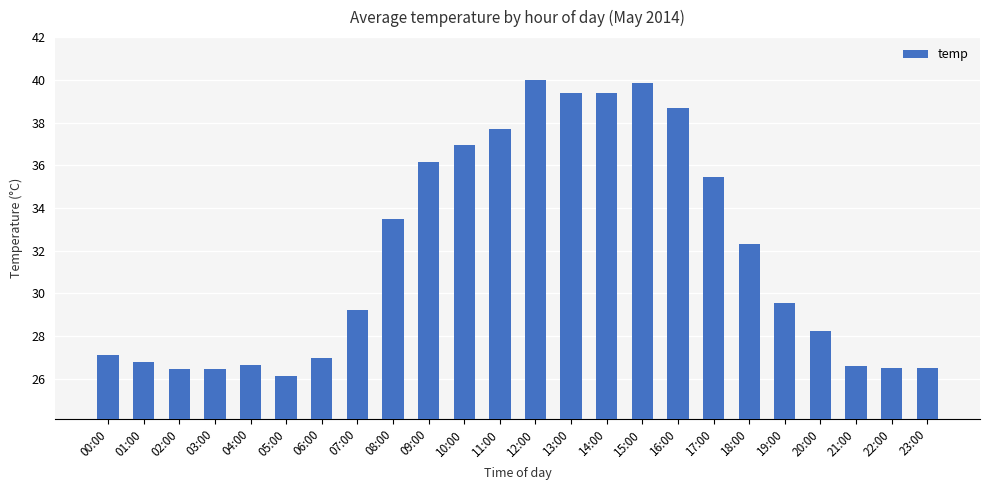

What is the change in value from 01:00 to 20:00?

+1.4